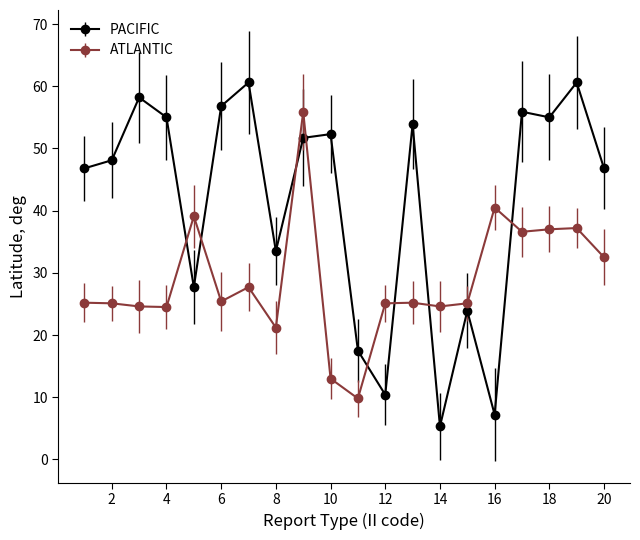

List the series in order of their peak value, lowest first.

ATLANTIC, PACIFIC